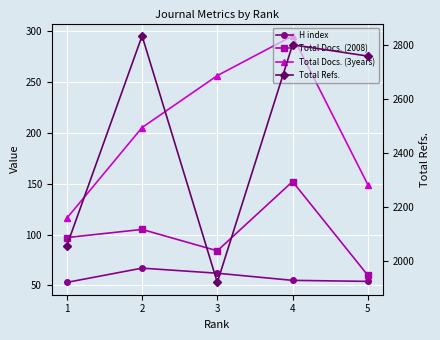

List the series in order of their peak value, highest first.

Total Refs., Total Docs. (3years), Total Docs. (2008), H index